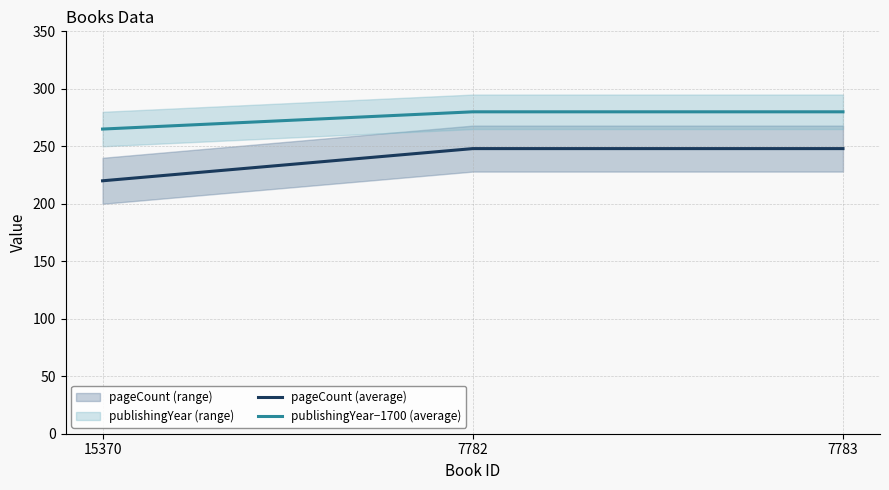

Does the chart display data point markers on the line(s)?

No